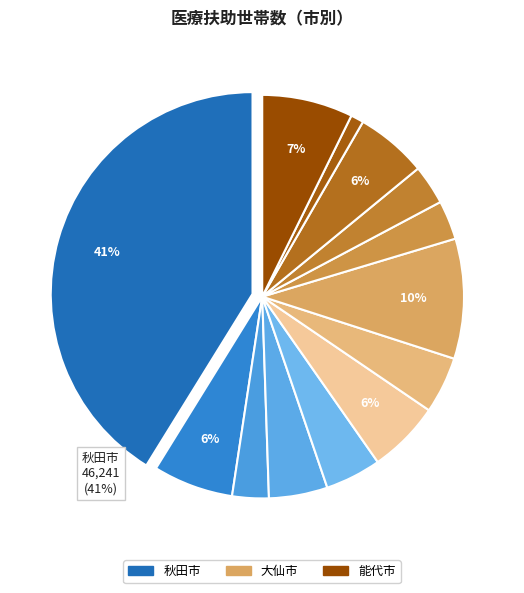

How much of the chart is everything except 由利本荘市?

94.2%